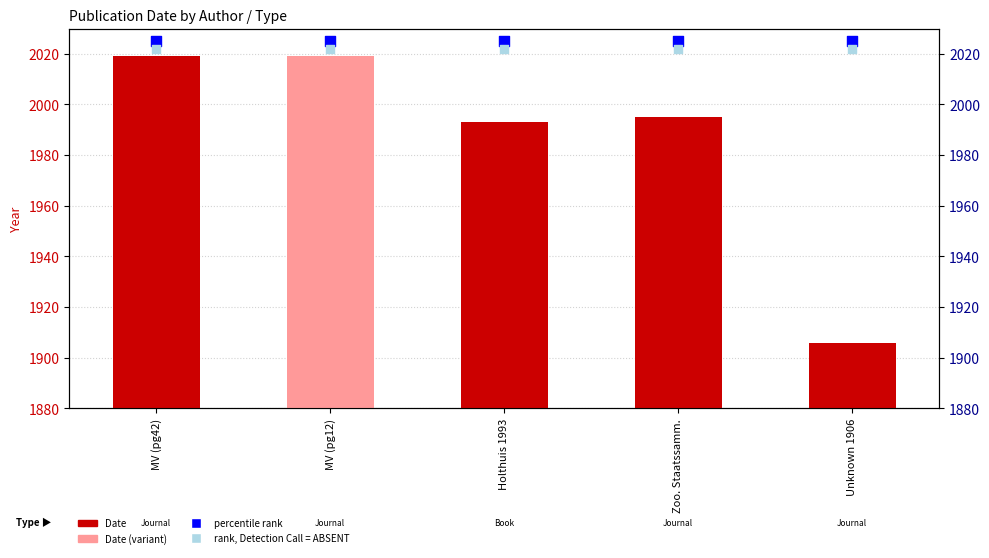

What is the total value across all series at Unknown 1906?

5953